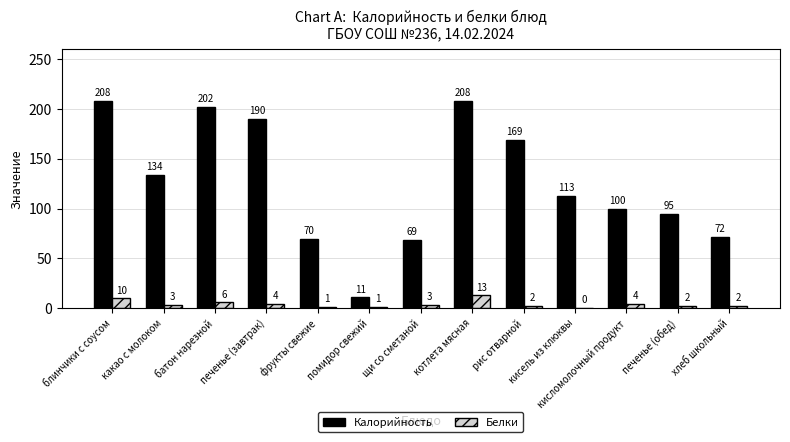

Which series has the largest range (max minus min)?

Калорийность